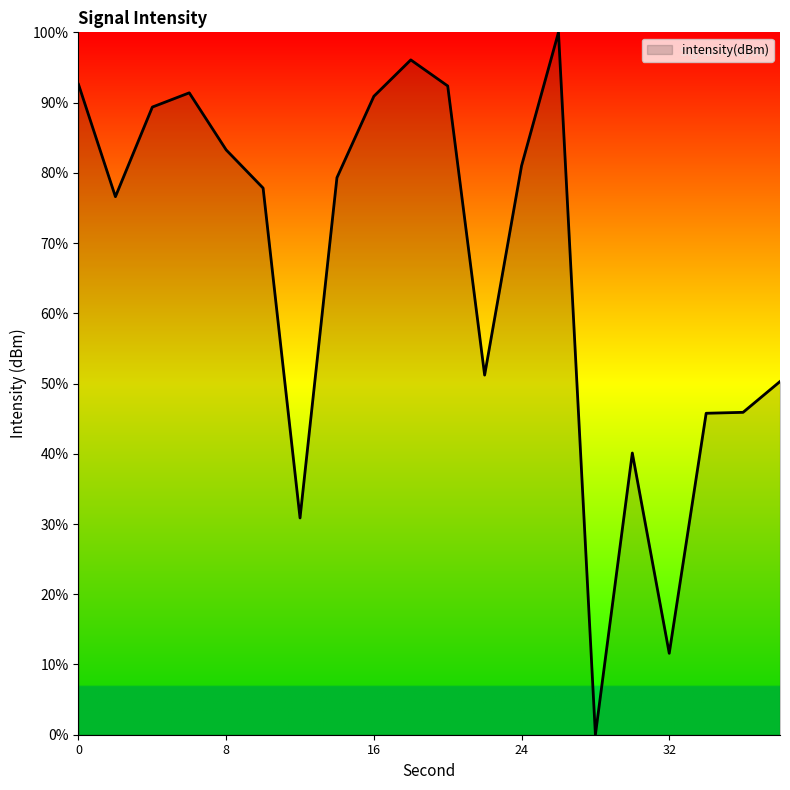

What is the maximum value shown in the chart?

100.0